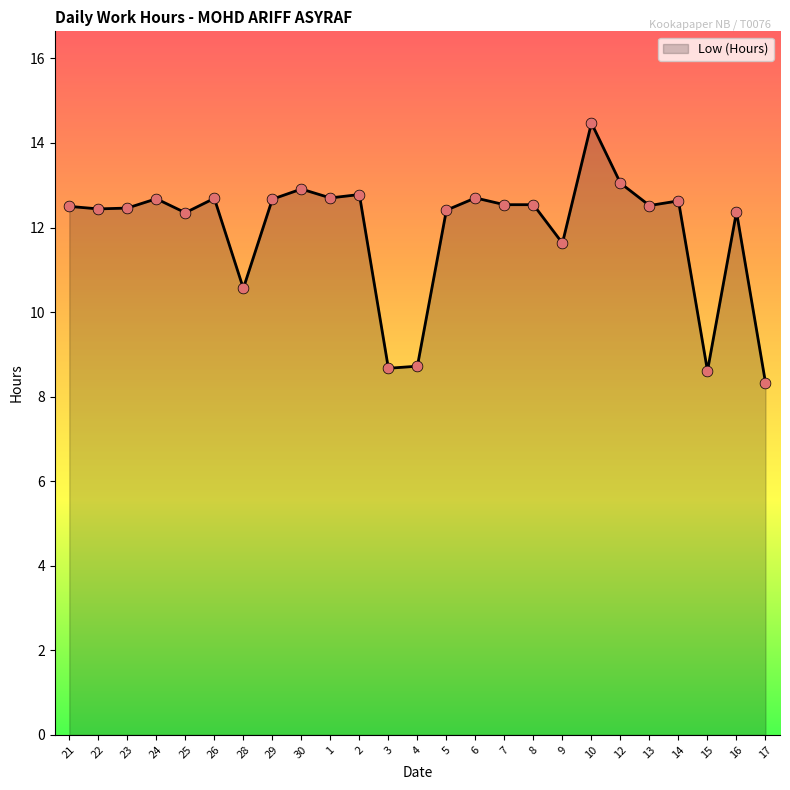

Approximately how many times larger is the value at 5 compared to 16?

1.0